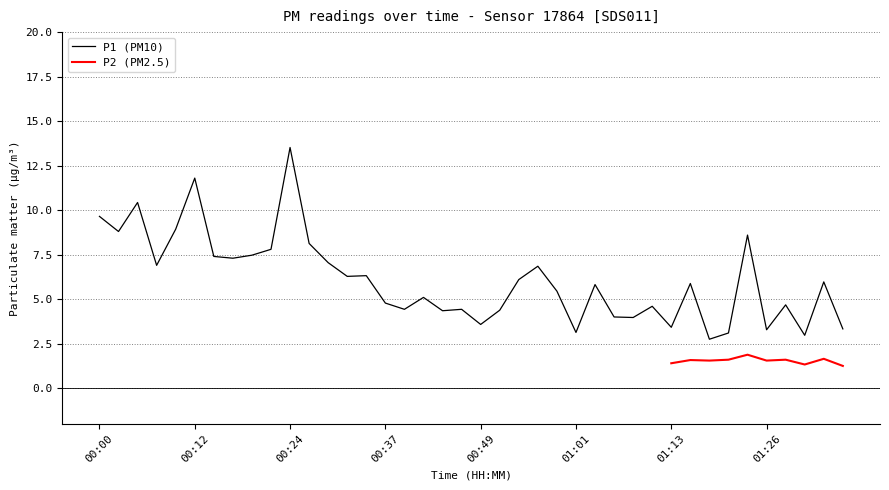

What is the label of the 17th point from the left?

00:39